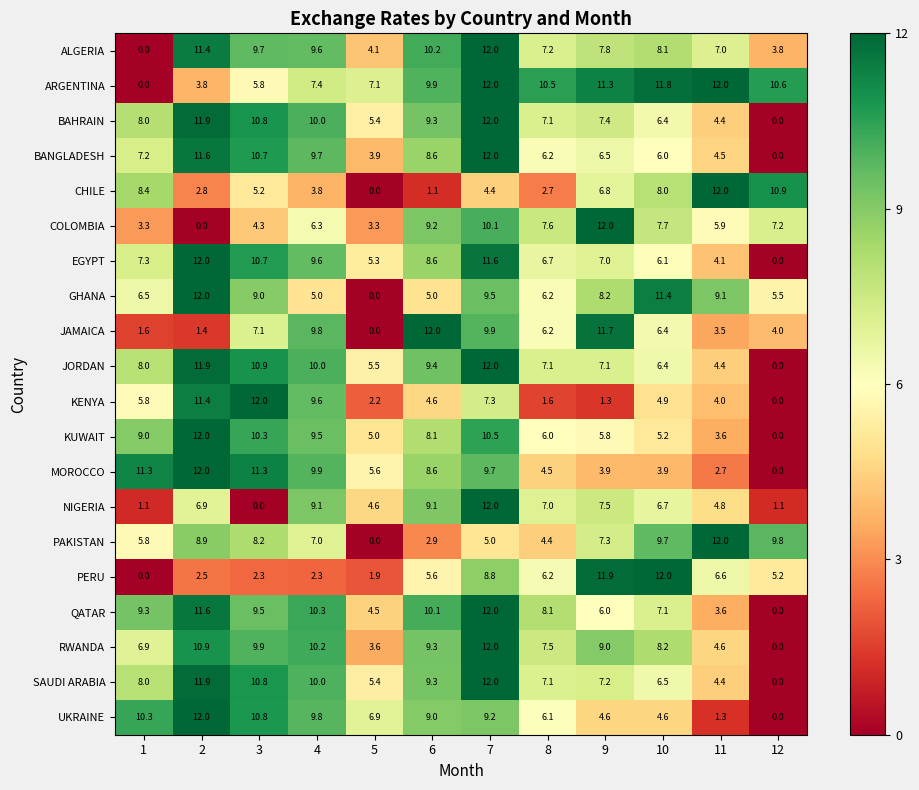

The value of BAHRAIN at 7 is 12.0. True or false?

True